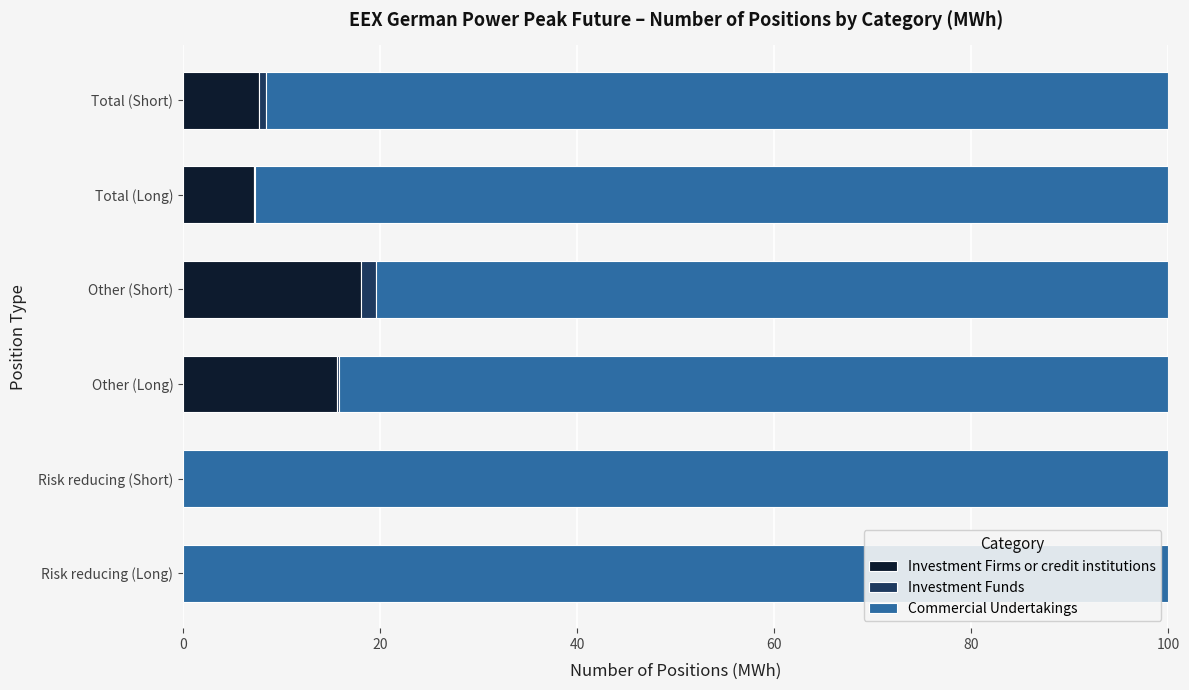

What is the maximum value for Investment Firms or credit institutions?

18.1